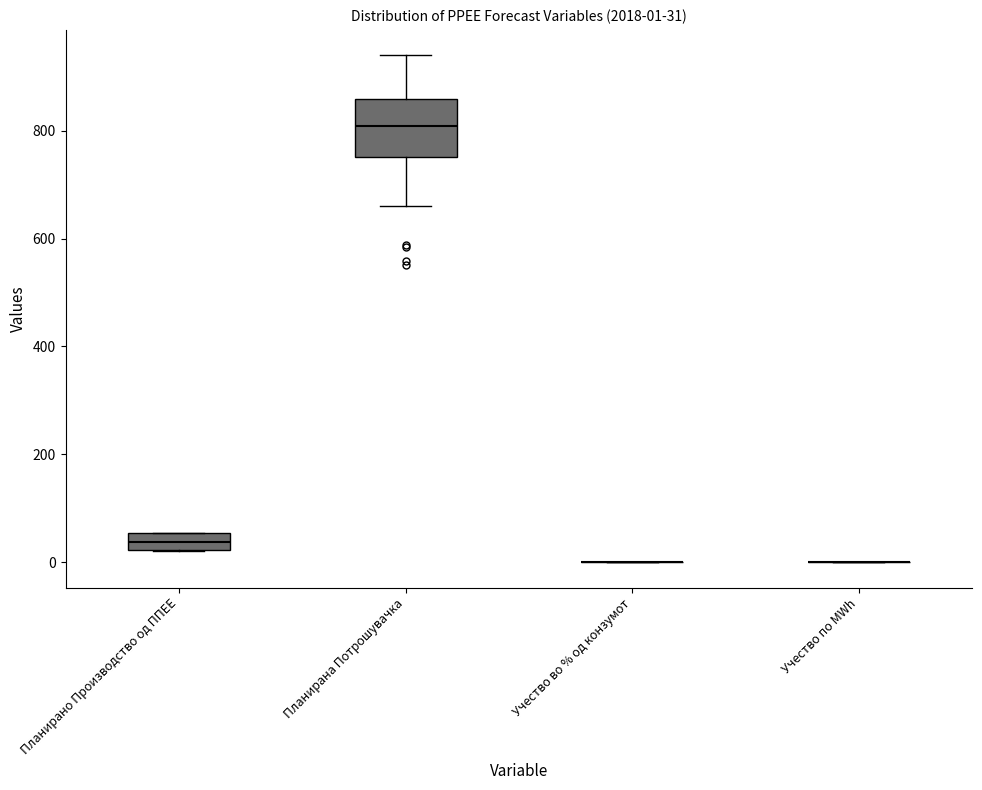

Comparing the boxes themselves (not the whiskers), which one is the tallest?

Планирана Потрошувачка